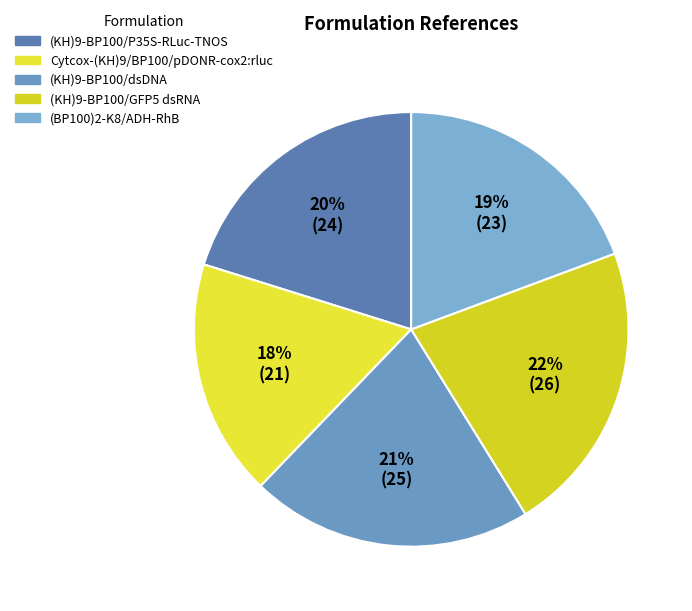

Is there a majority slice in this chart?

No